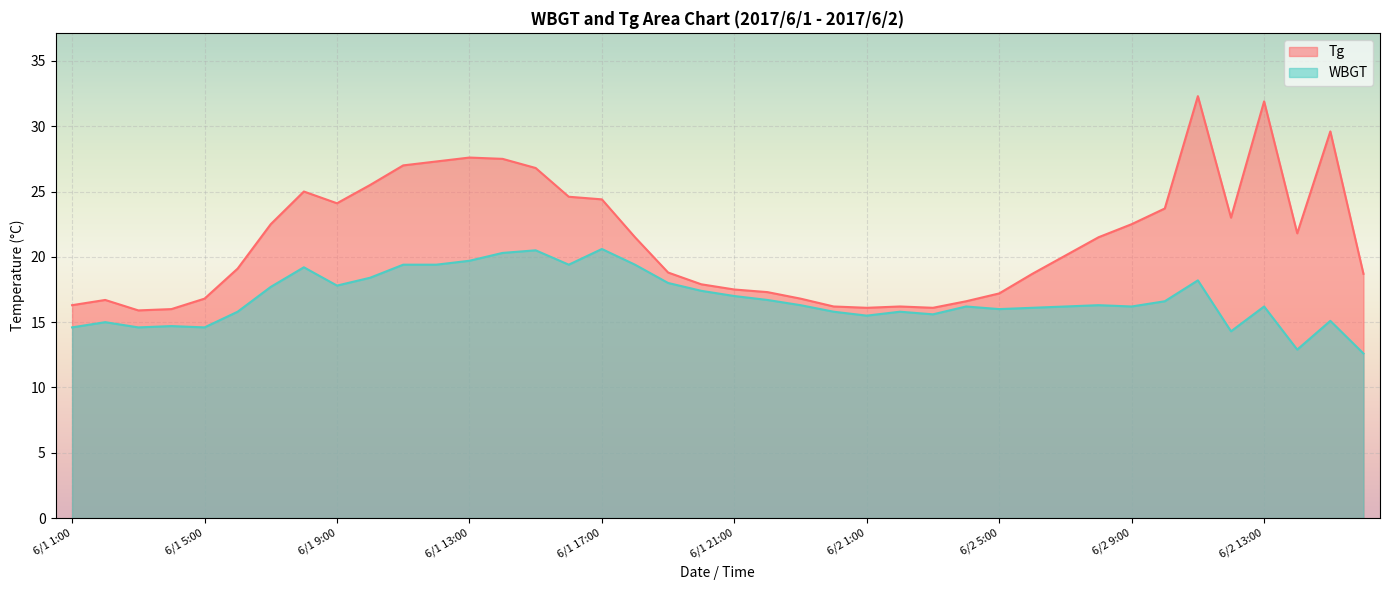

What is the difference between the maximum and minimum values in the Tg series?

16.4